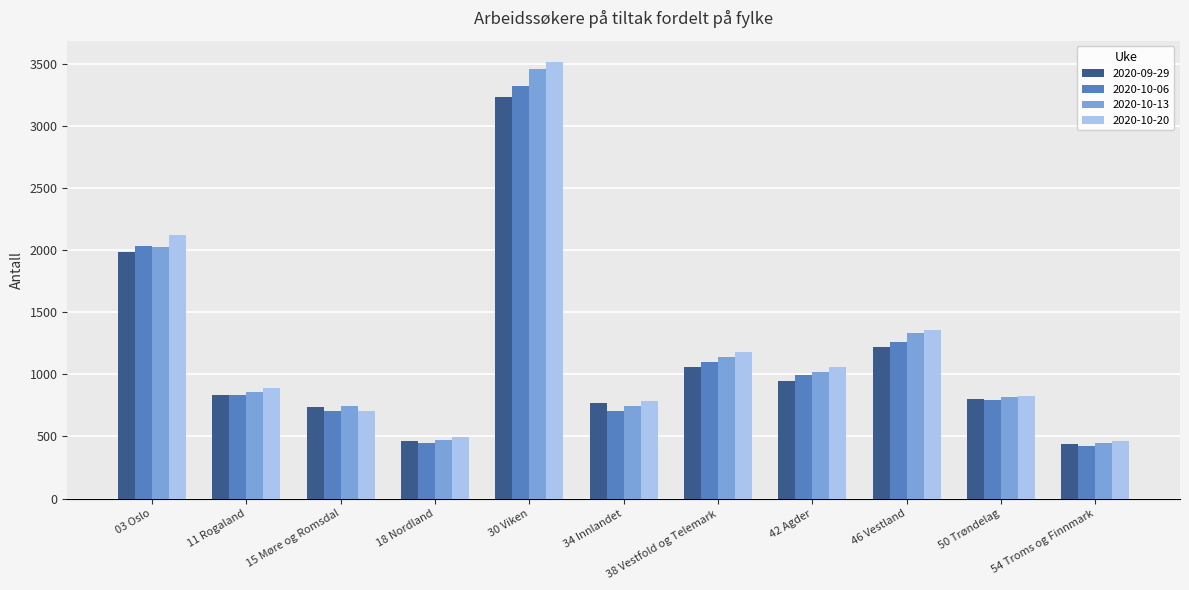

Between 18 Nordland and 34 Innlandet, which series saw the biggest shift?

2020-09-29